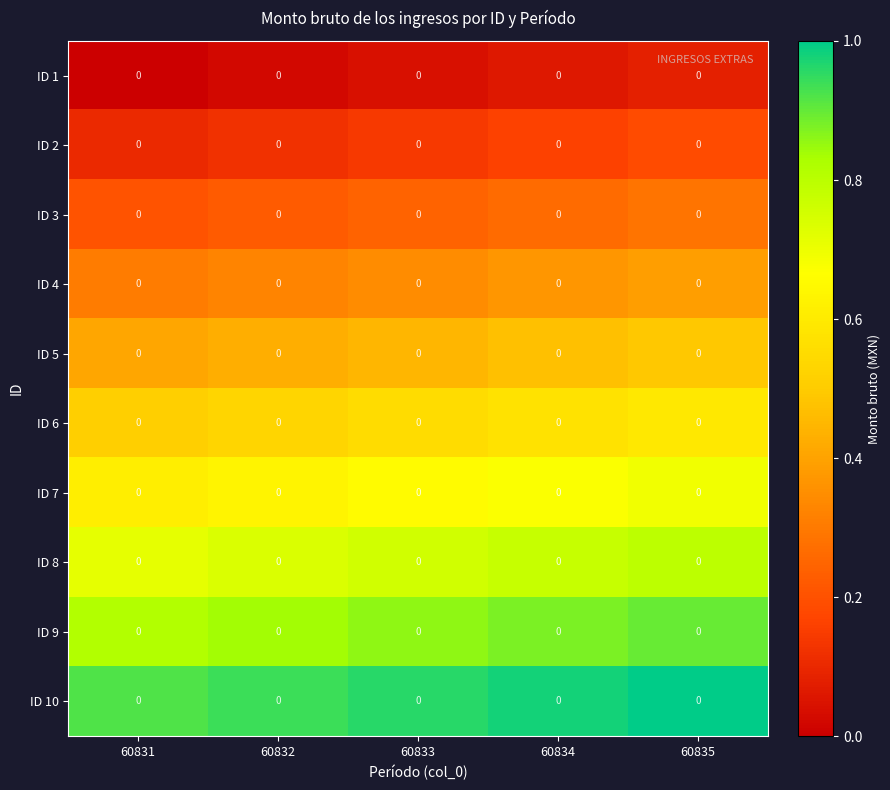

Which has a higher value, 60832 or 60834?

60834